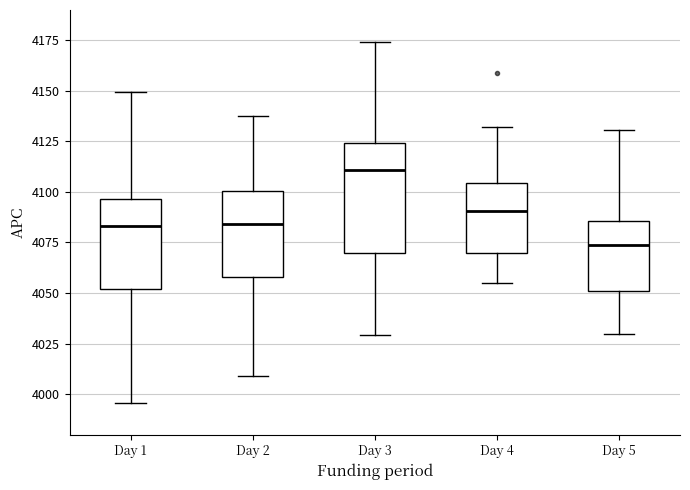

Where is the lower edge of the box for Day 2 on the y-axis? The values are not printed on the chart, so give them approximately, as read against the axis.

4060